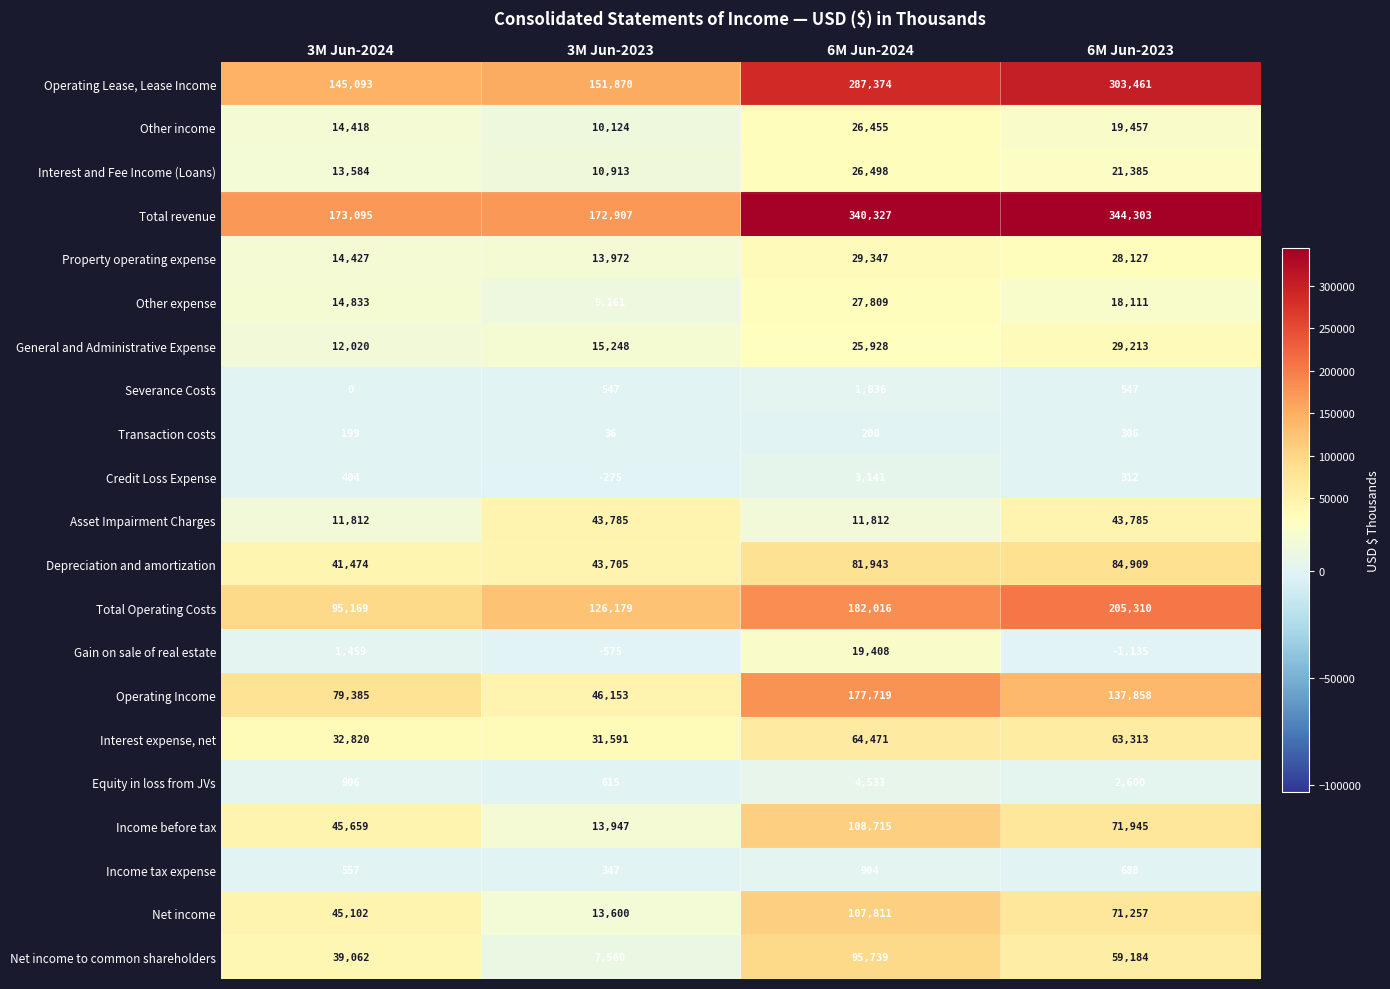

The value of Net income to common shareholders at 3M Jun-2024 is 39062. True or false?

True